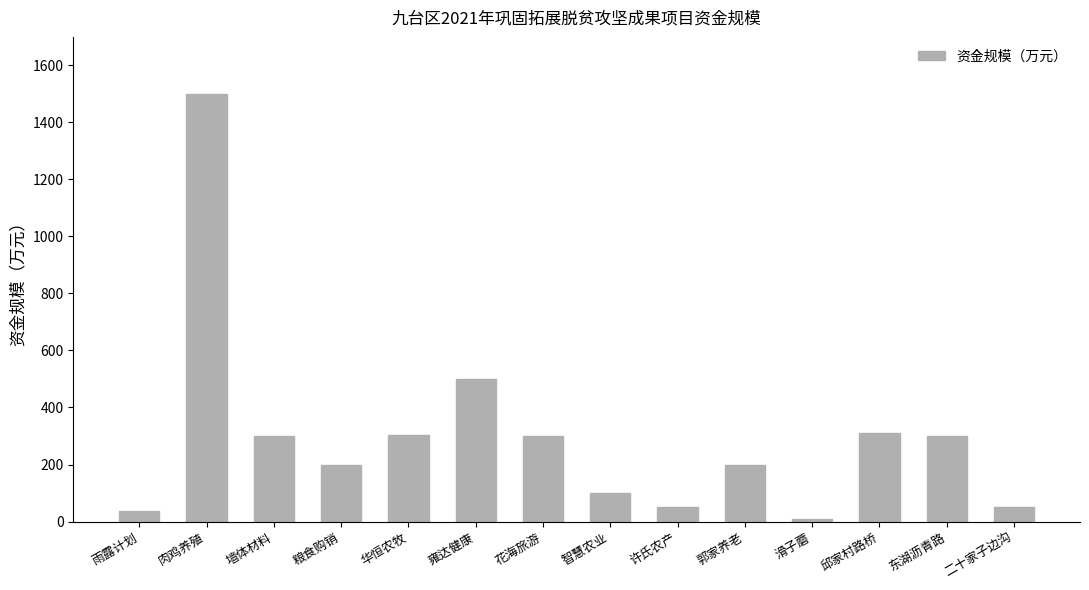

True or false: the data shows 425.3 at 花海旅游.

False